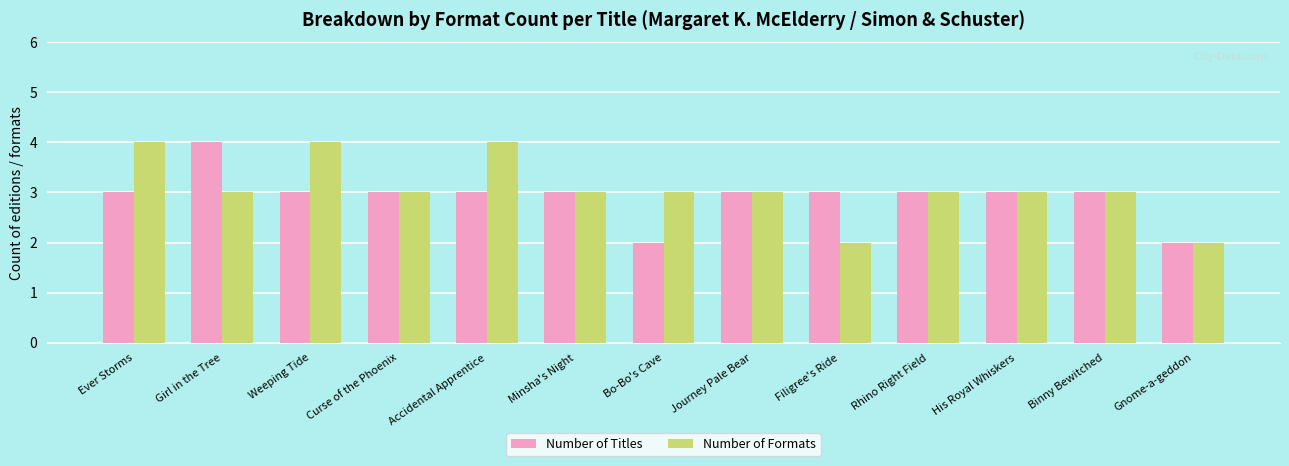

Count the Number of Formats values in the range 3 to 4.

11